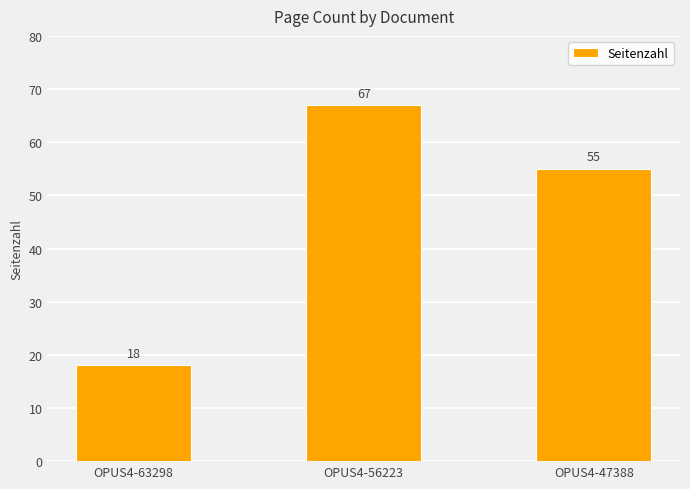

What is the ratio of the value at OPUS4-63298 to the value at OPUS4-47388?

0.3